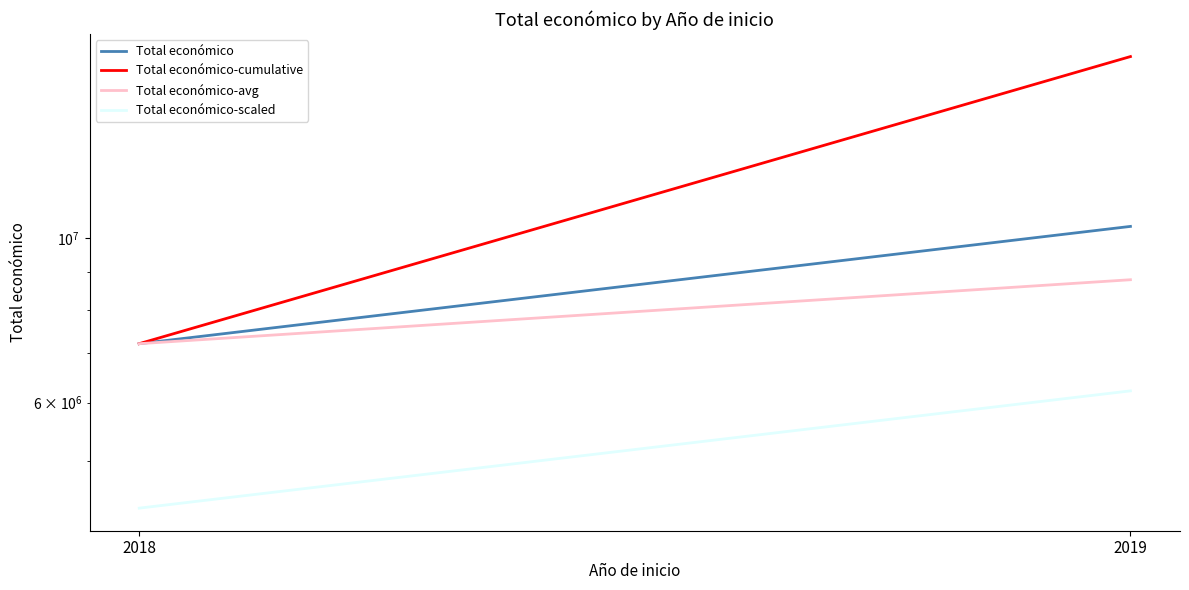

Count the number of categories in the chart.

2